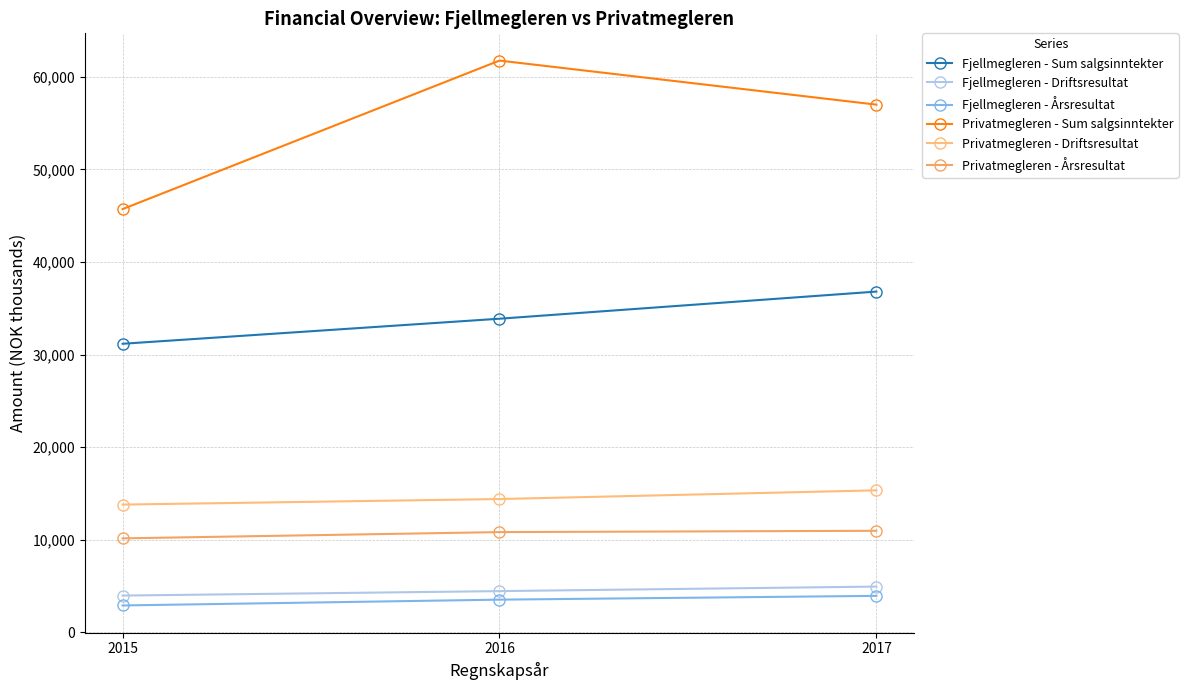

At which category is the sum across all series the highest?

2017